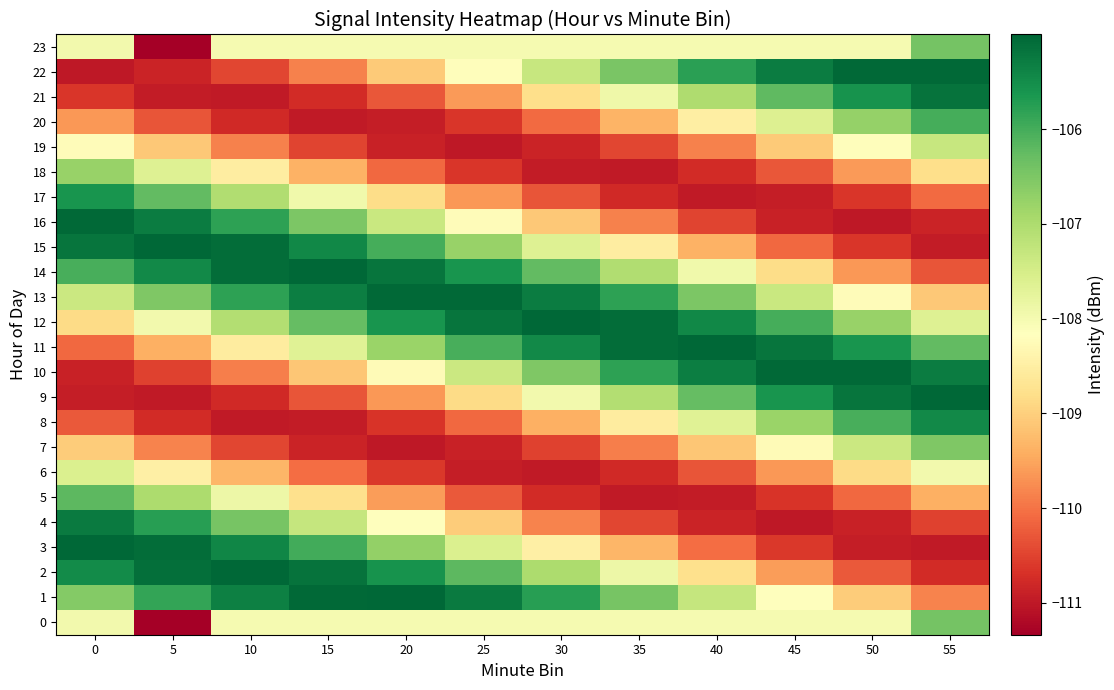

Which series has the largest total across all categories?

12